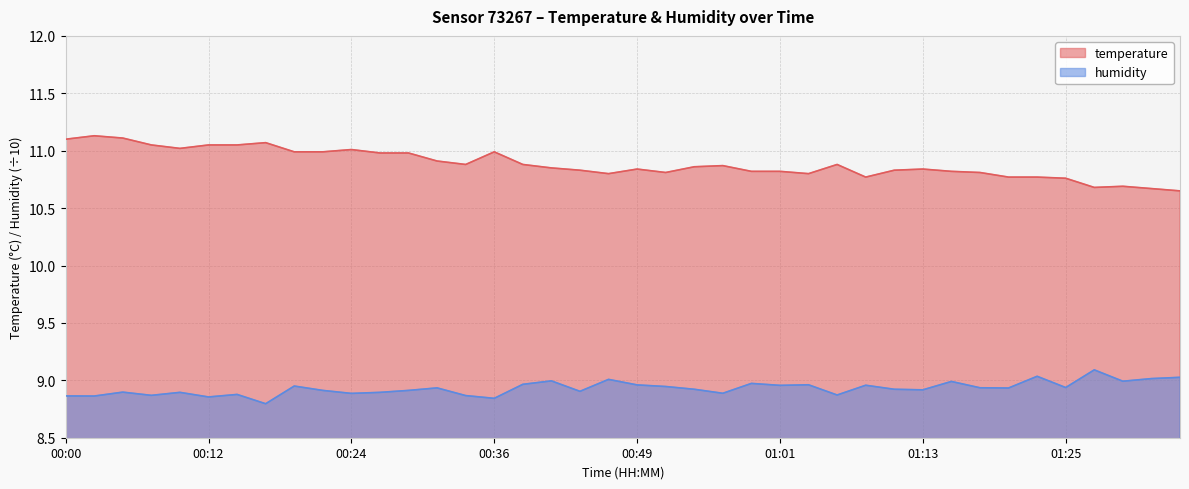

Reading left to right, what are all the values shown in this chart?

temperature: 00:00=11.1	00:02=11.1	00:05=11.1	00:07=11.1	00:10=11.0	00:12=11.1	00:15=11.1	00:17=11.1	00:19=11.0	00:22=11.0	00:24=11.0	00:27=11.0	00:29=11.0	00:32=10.9	00:34=10.9	00:36=11.0	00:39=10.9	00:41=10.8	00:44=10.8	00:46=10.8	00:49=10.8	00:51=10.8	00:53=10.9	00:56=10.9	00:58=10.8	01:01=10.8	01:03=10.8	01:06=10.9	01:08=10.8	01:11=10.8	01:13=10.8	01:15=10.8	01:18=10.8	01:20=10.8	01:23=10.8	01:25=10.8	01:28=10.7	01:30=10.7	01:32=10.7	01:35=10.7
humidity: 00:00=8.9	00:02=8.9	00:05=8.9	00:07=8.9	00:10=8.9	00:12=8.9	00:15=8.9	00:17=8.8	00:19=8.9	00:22=8.9	00:24=8.9	00:27=8.9	00:29=8.9	00:32=8.9	00:34=8.9	00:36=8.8	00:39=9.0	00:41=9.0	00:44=8.9	00:46=9.0	00:49=9.0	00:51=8.9	00:53=8.9	00:56=8.9	00:58=9.0	01:01=9.0	01:03=9.0	01:06=8.9	01:08=9.0	01:11=8.9	01:13=8.9	01:15=9.0	01:18=8.9	01:20=8.9	01:23=9.0	01:25=8.9	01:28=9.1	01:30=9.0	01:32=9.0	01:35=9.0